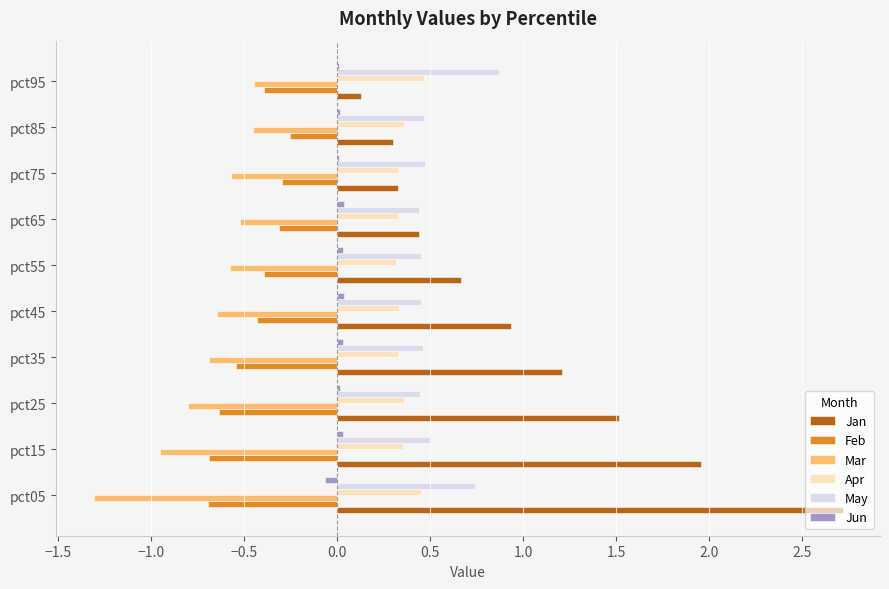

What is the sum of all May values?

5.3